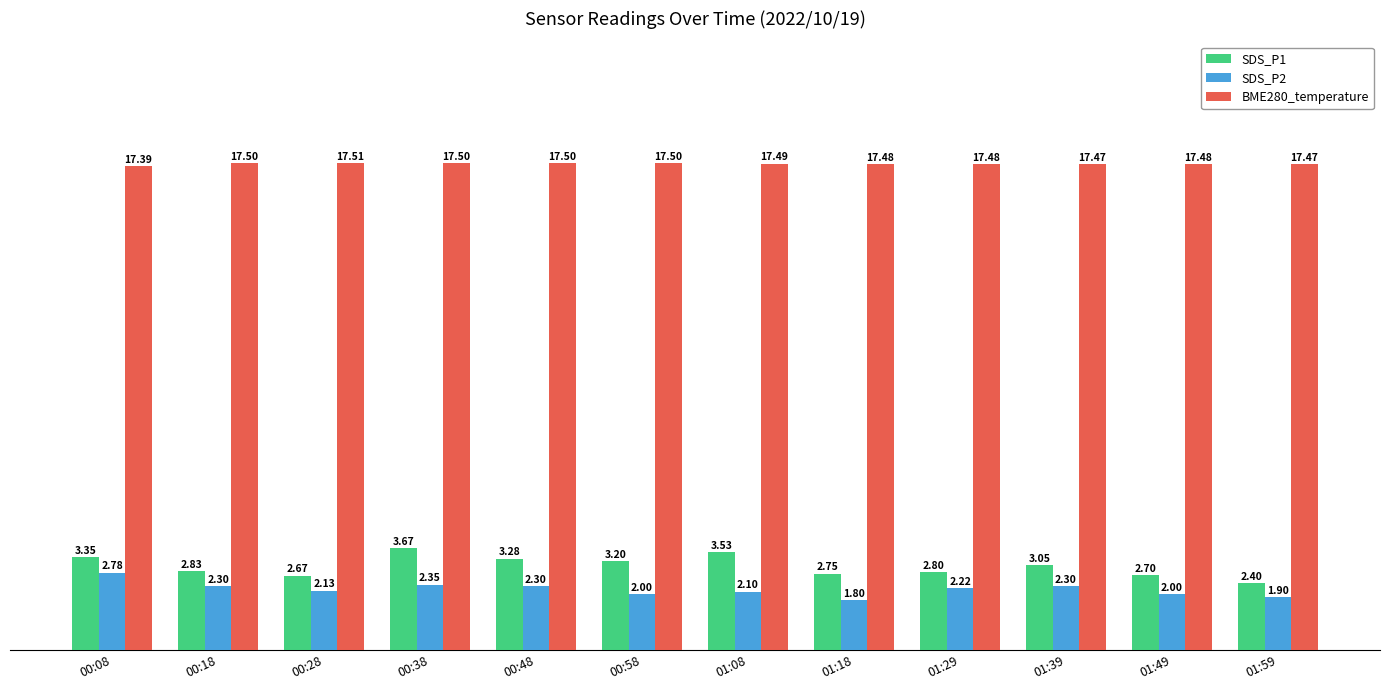

Is the value of BME280_temperature at 01:59 greater than the value of SDS_P1 at 01:49?

Yes